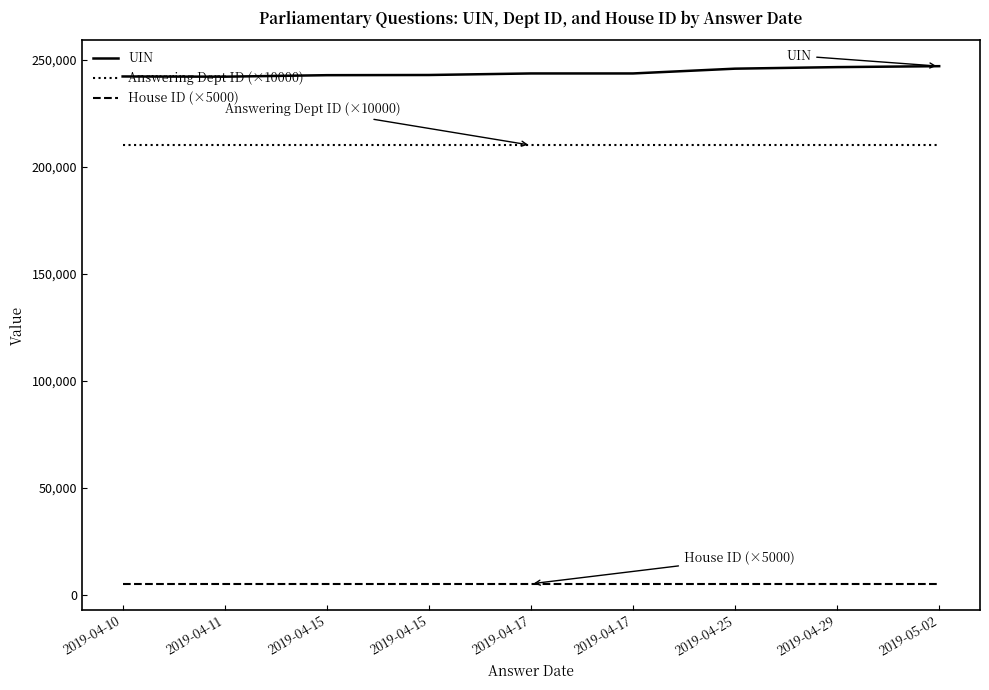

Which has a higher value, 2019-04-25 or 2019-04-10?

2019-04-25